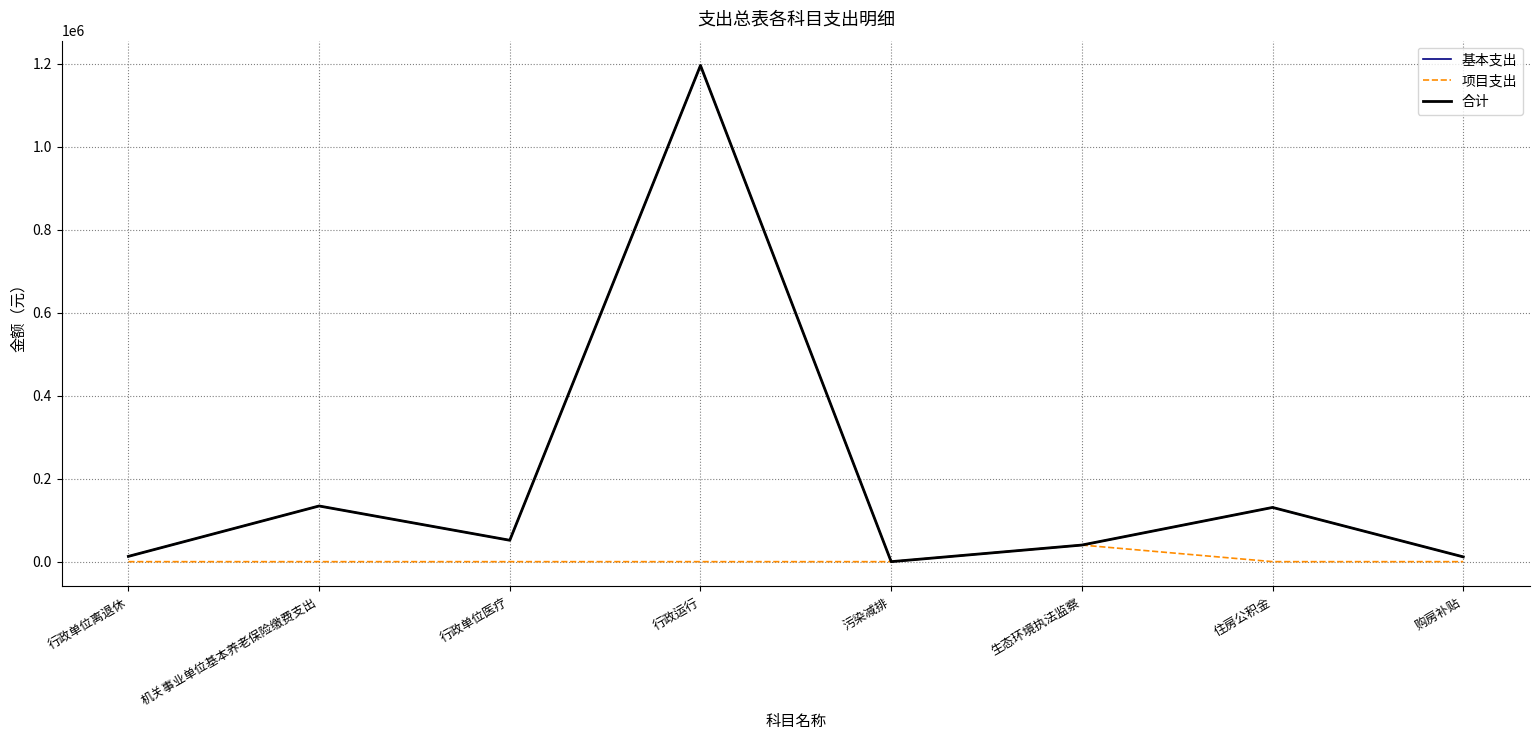

What is the total value across all series at 行政运行?

2391880.0